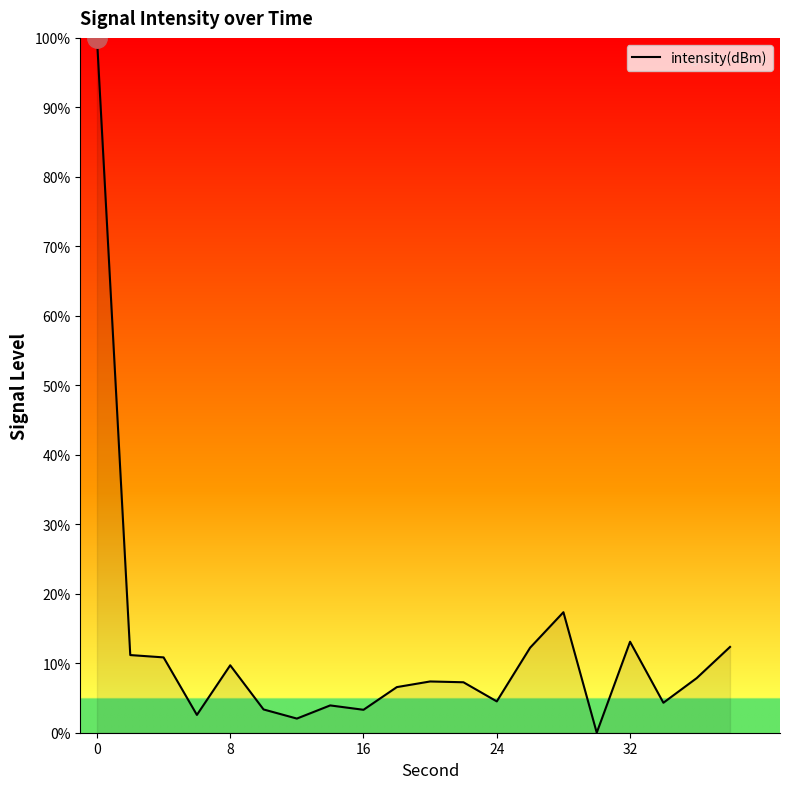

What is the difference between the maximum and minimum values?

100.0